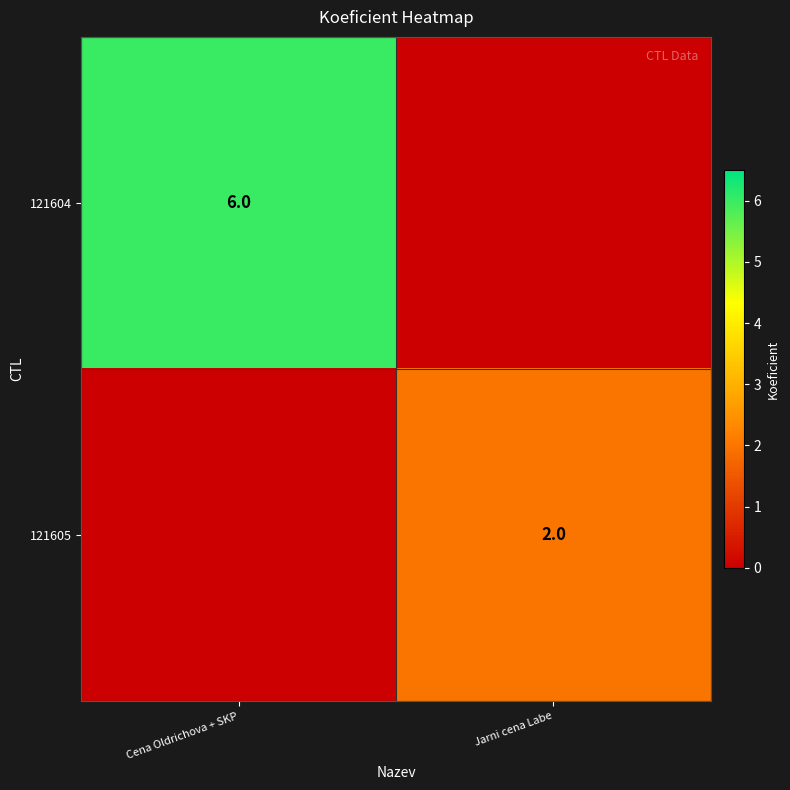

Is it true that 121604 equals 11 at Cena Oldrichova + SKP?

False